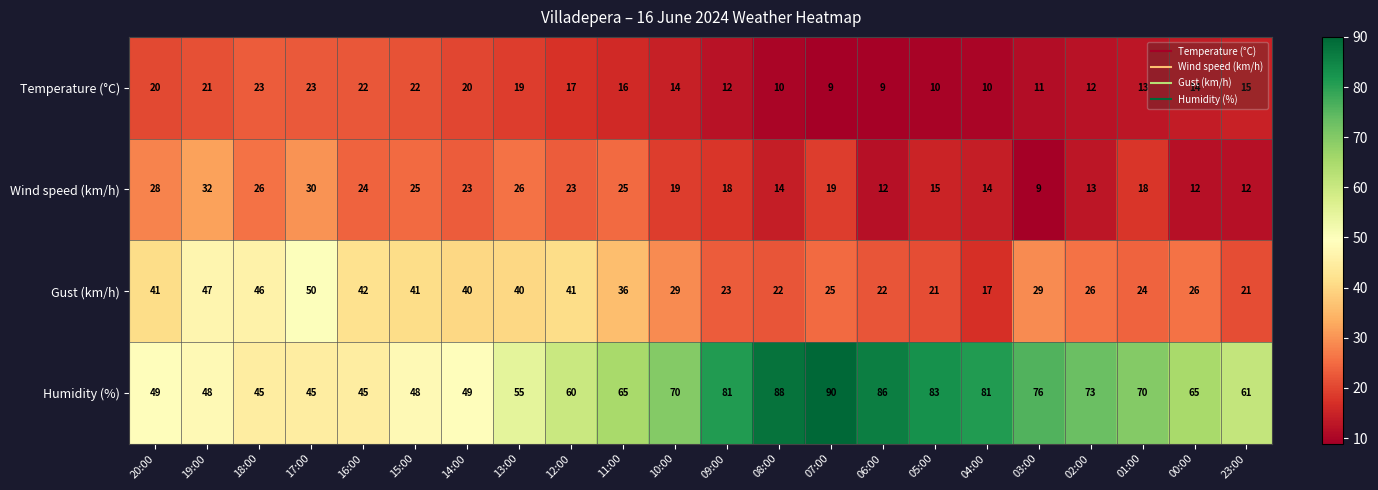

What is the sum of all Gust (km/h) values?

709